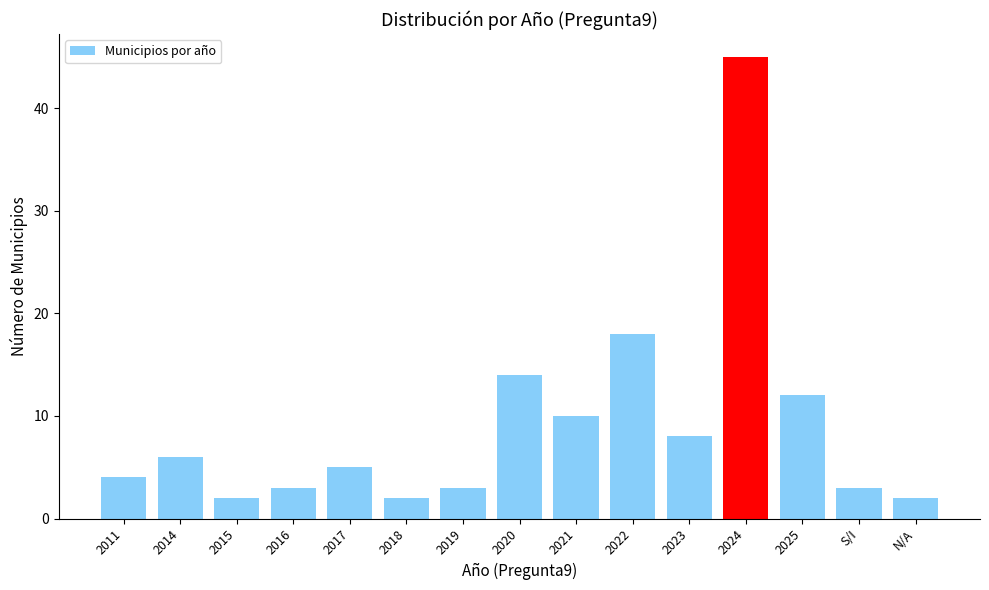

At which category does the chart reach its peak across all series?

2024